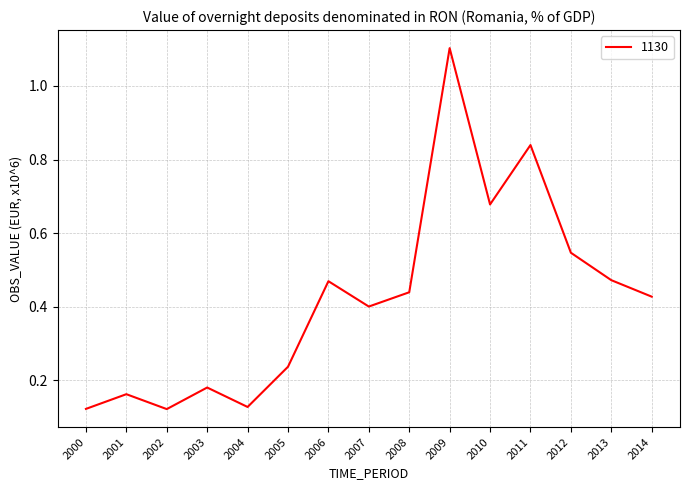

Which category has the highest value across all series?

2009